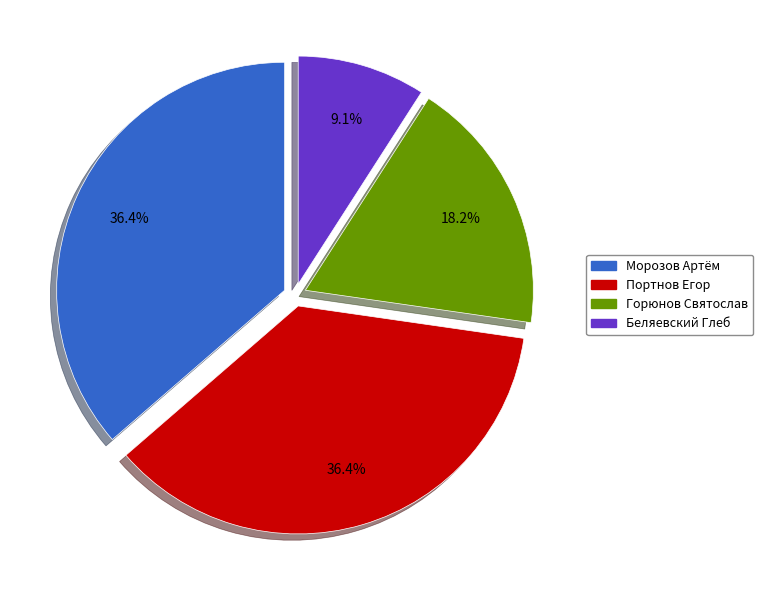

To the nearest percent, what is the combined percentage of Беляевский Глеб and Морозов Артём?

45%